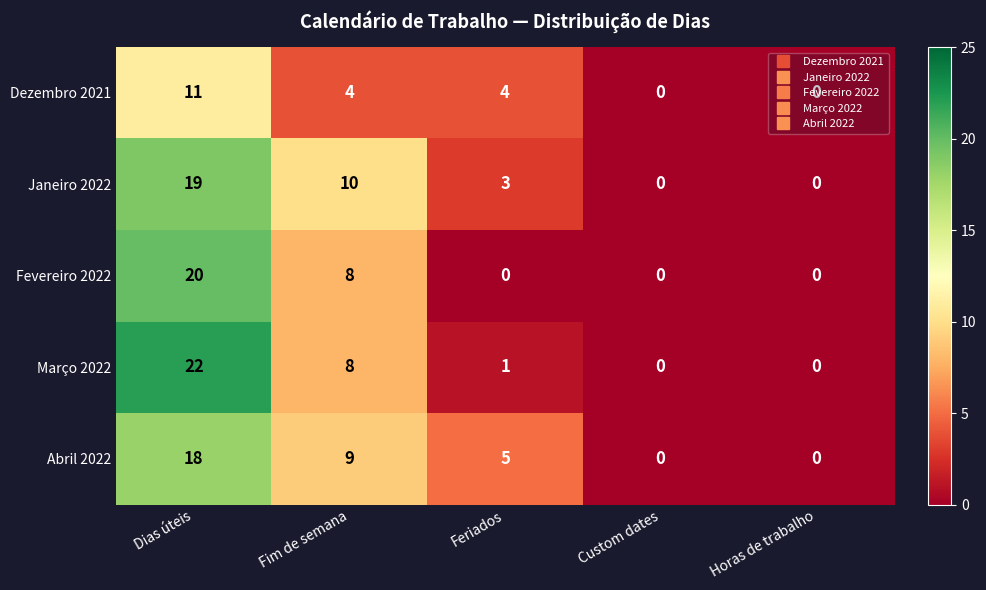

The Abril 2022 series shows 8 at Feriados. True or false?

False